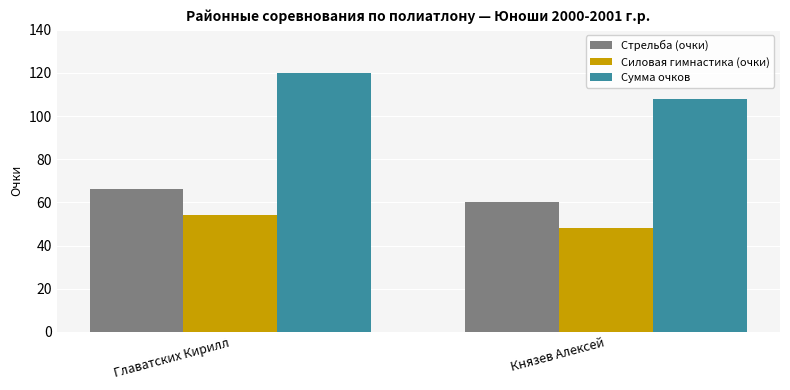

The Стрельба (очки) series shows 60 at Князев Алексей. True or false?

True